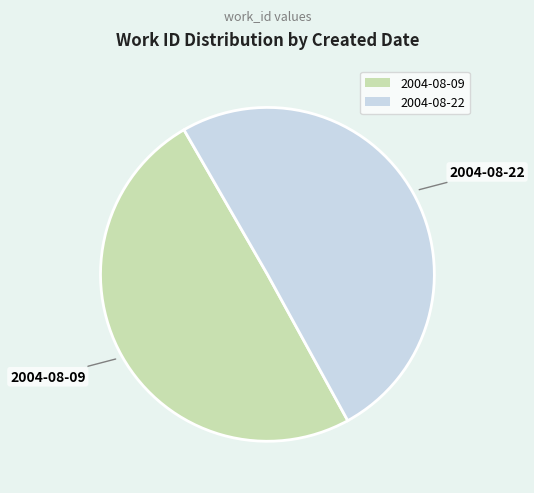

What is the ratio of the value at 2004-08-09 to the value at 2004-08-22?

1.0